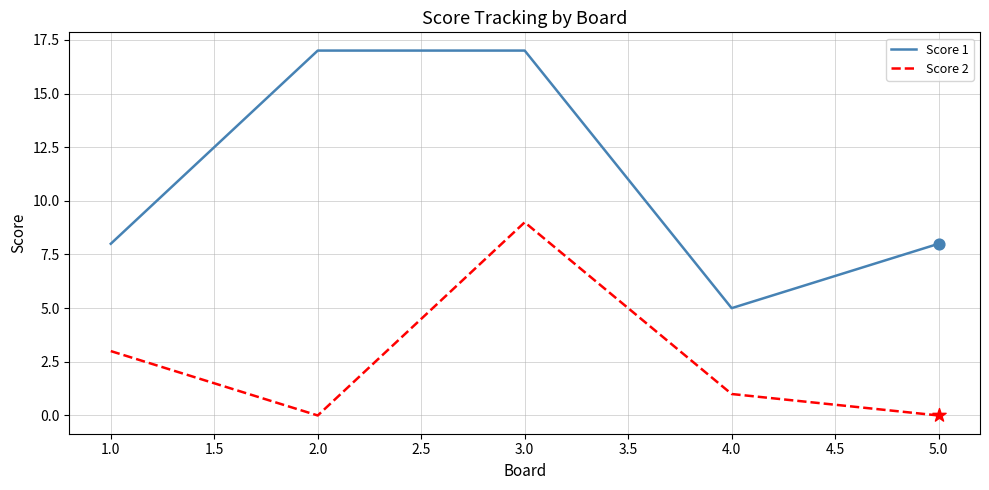

Is the value of Score 2 at 2.0 greater than the value of Score 1 at 2.0?

No